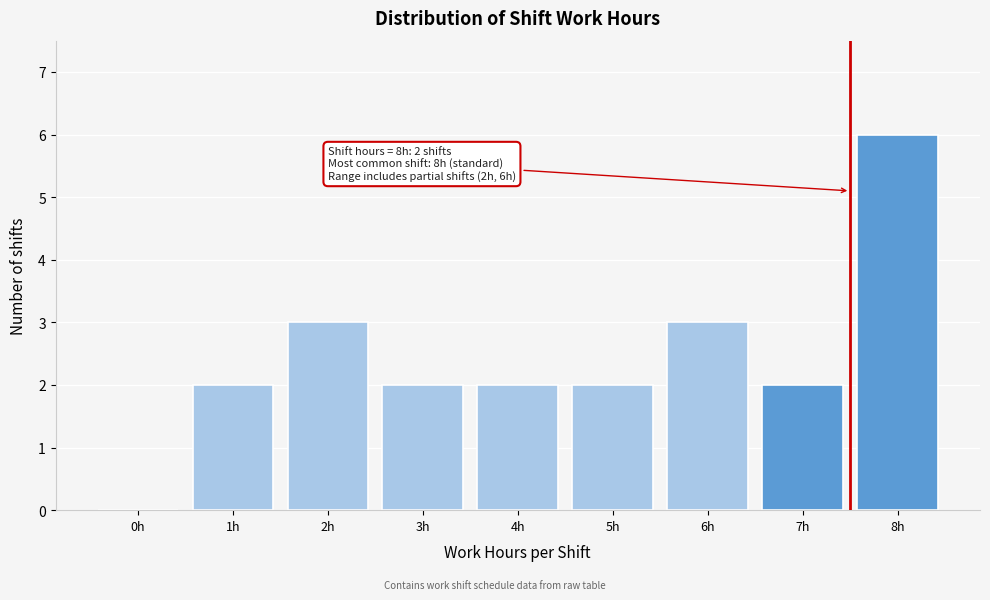

Reading left to right, extract all data points from this chart.

0h=0	1h=2	2h=3	3h=2	4h=2	5h=2	6h=3	7h=2	8h=6